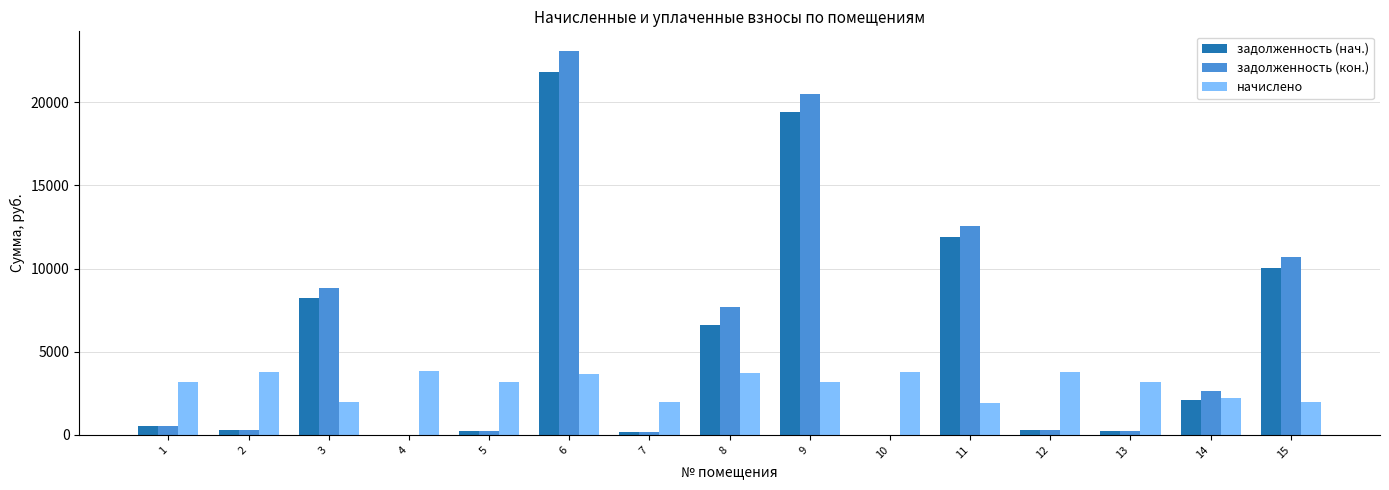

Between 2 and 7, which series saw the biggest shift?

начислено